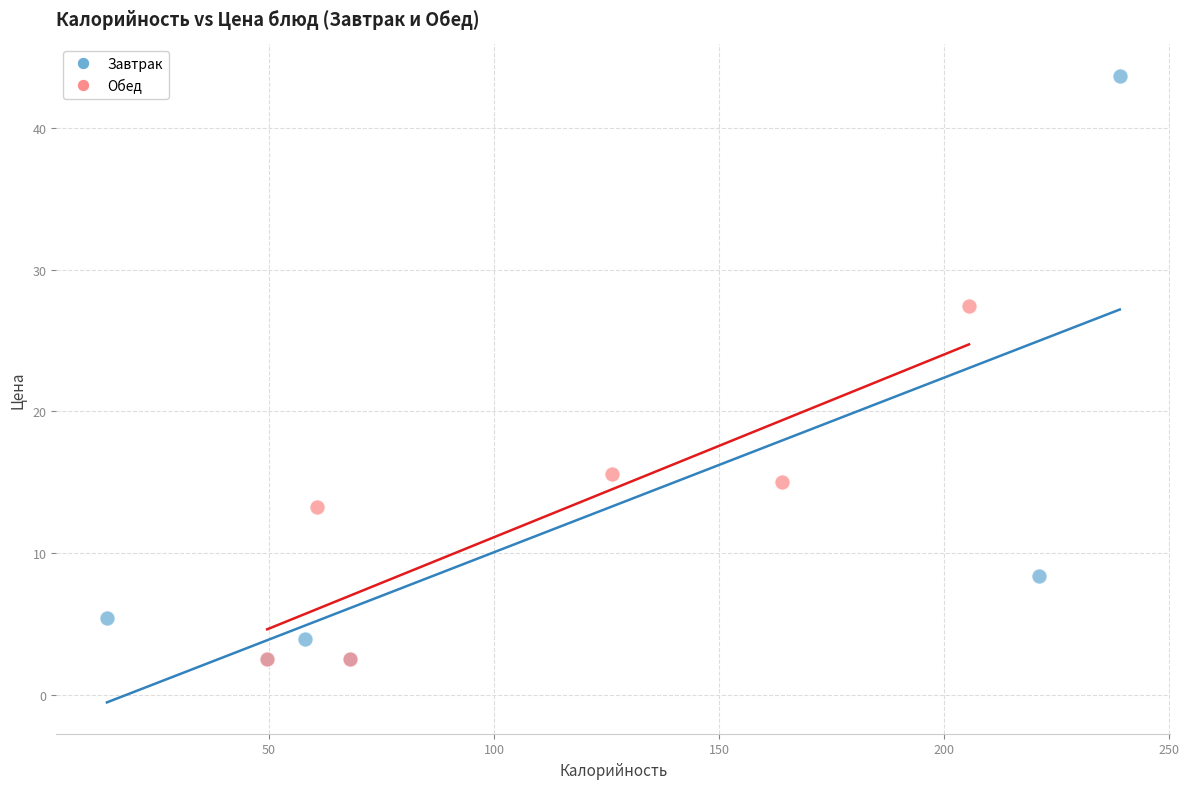

Which series reaches the maximum Y coordinate?

Завтрак